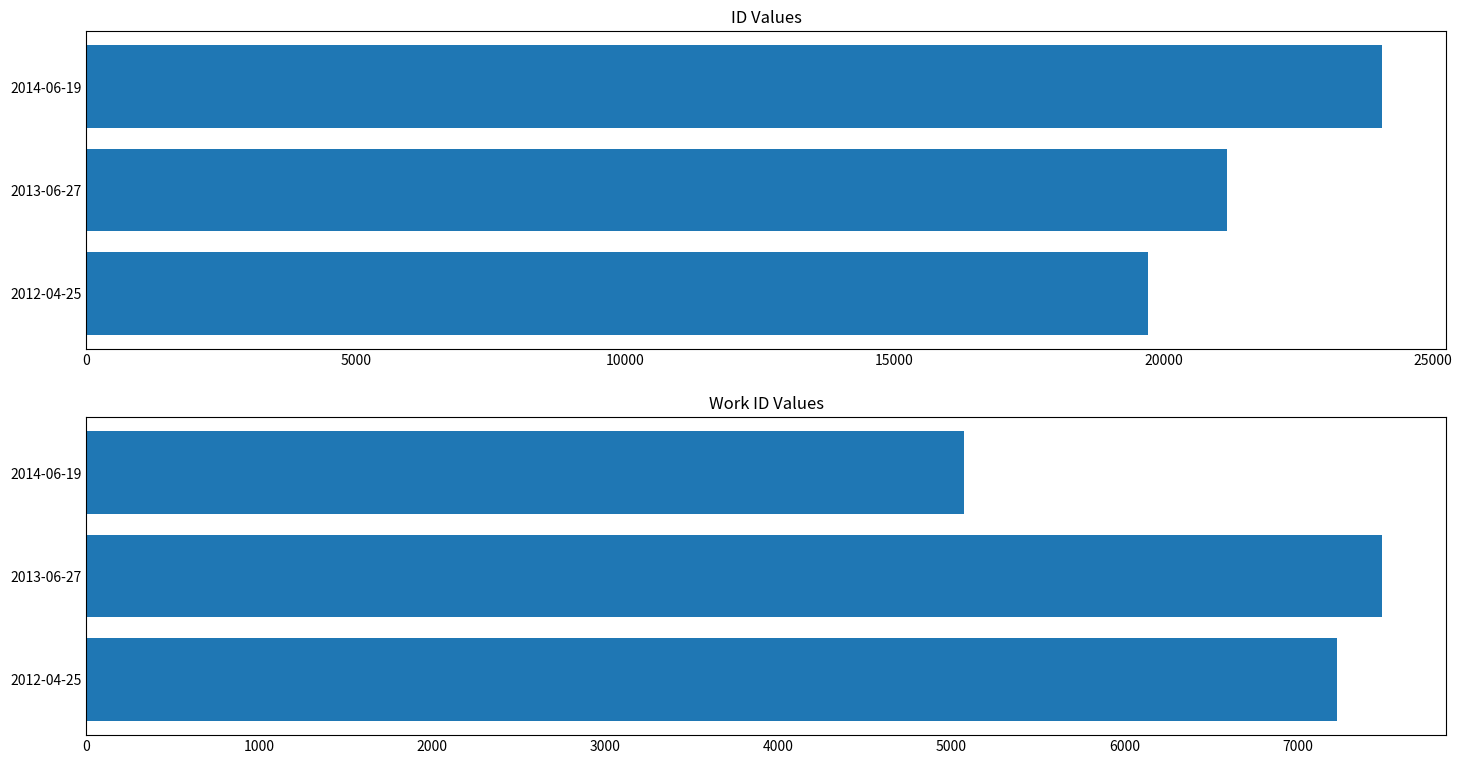

True or false: id has a value of 19705 at 2012-04-25.

True